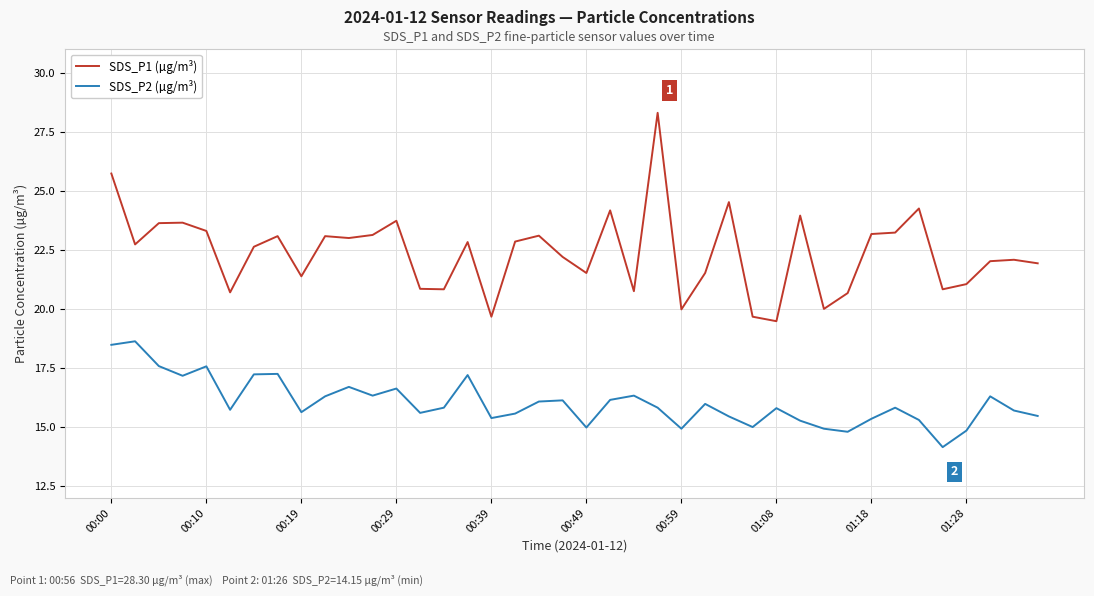

How many lines are shown in the chart?

2